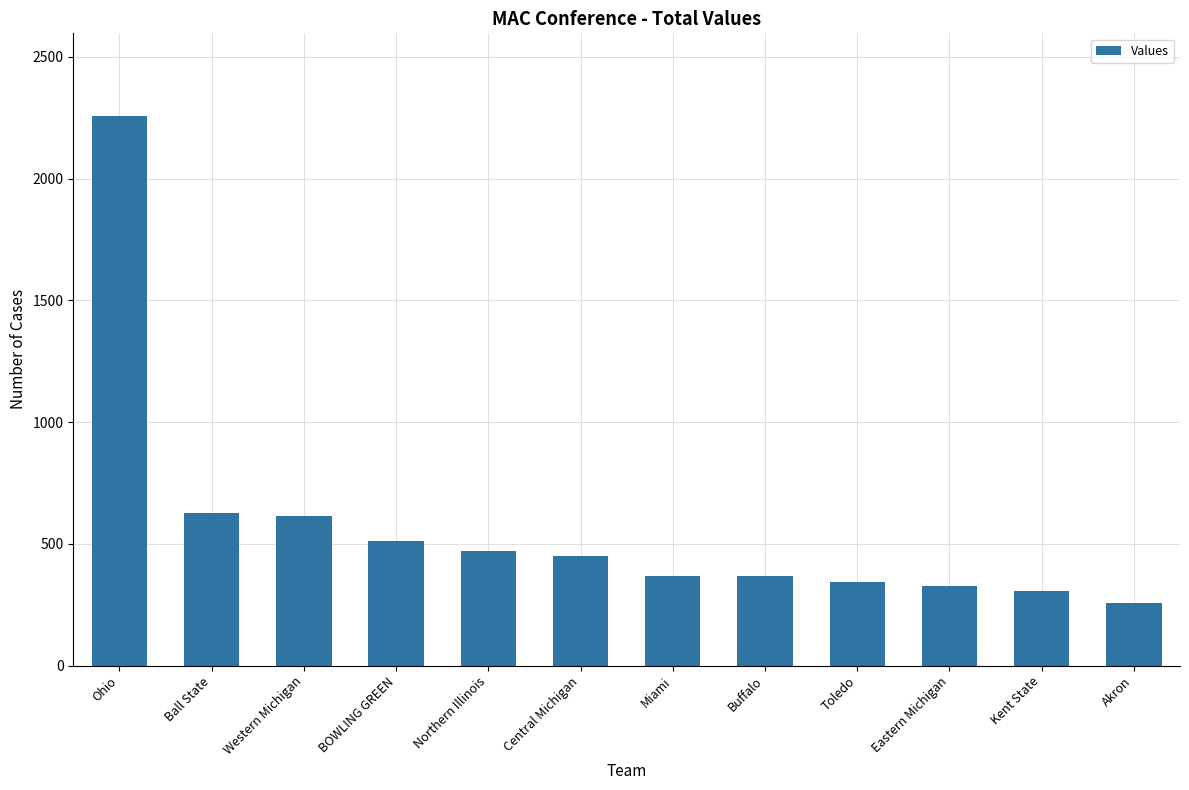

What is the minimum value shown in the chart?

256